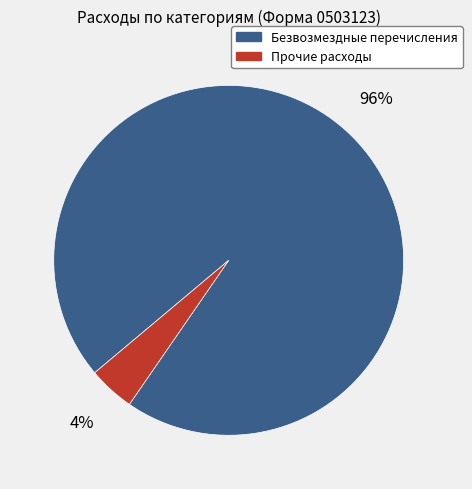

To the nearest percent, what is the average slice percentage?

50%